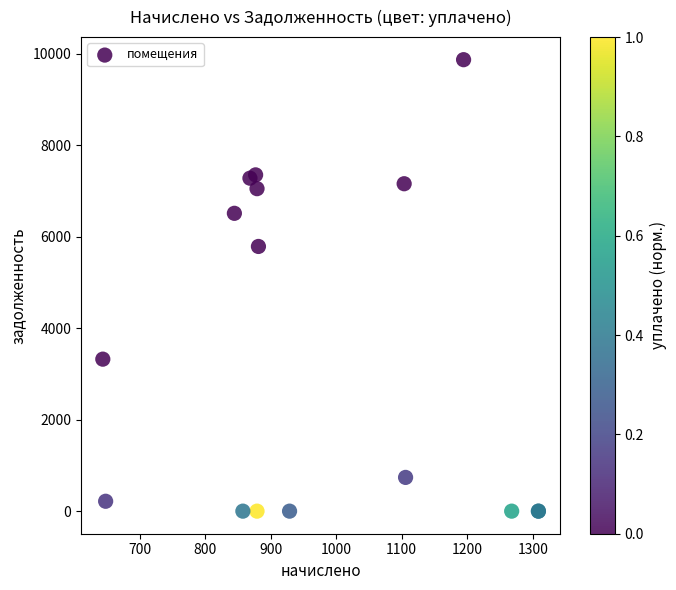

What Y value in the scatter plot is closest to 4933?

5784.9